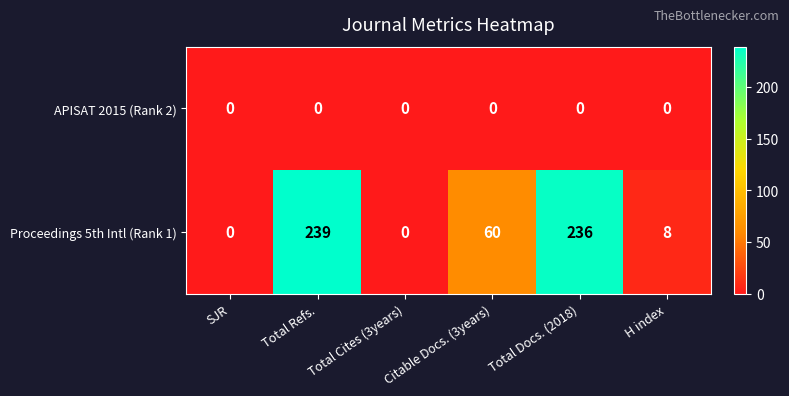

What is the greatest value displayed?

239